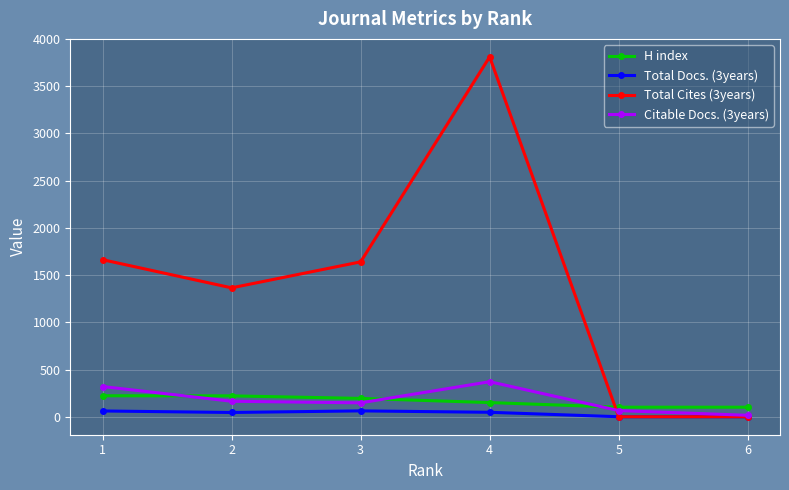

True or false: Total Docs. (3years) and H index cross at least once.

False